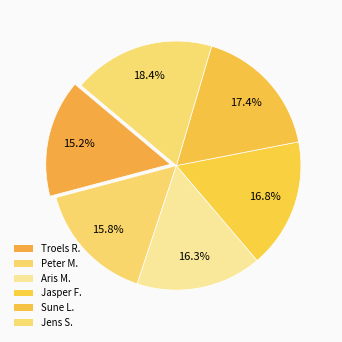

Count the number of slices in the pie.

6